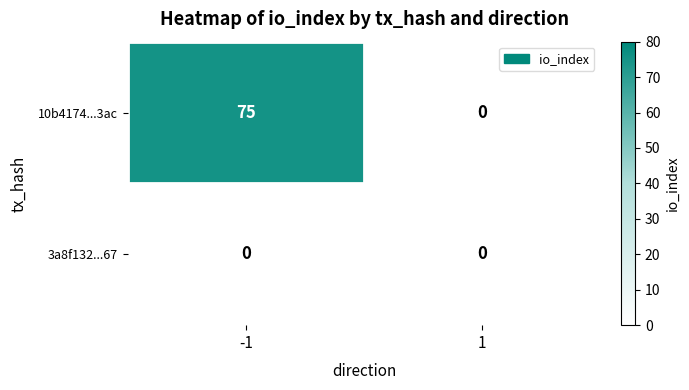

Reading left to right, extract all data points from this chart.

10b4174...3ac: -1=75	1=0
3a8f132...67: -1=0	1=0